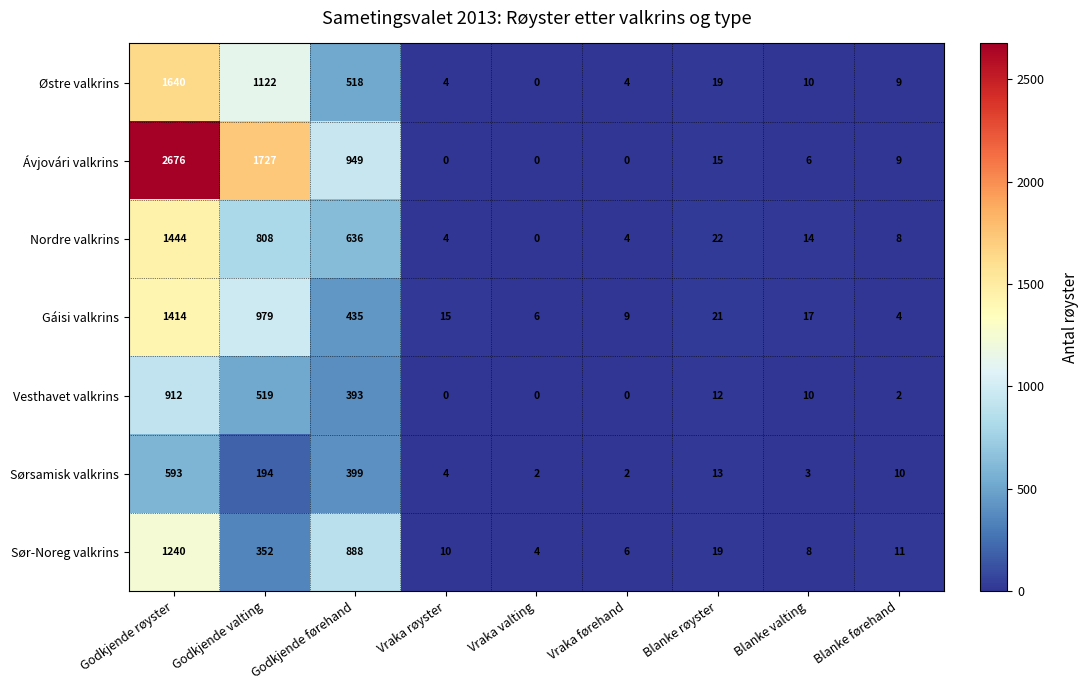

Rank the series at Godkjende førehand from lowest to highest value.

Vesthavet valkrins, Sørsamisk valkrins, Gáisi valkrins, Østre valkrins, Nordre valkrins, Sør-Noreg valkrins, Ávjovári valkrins